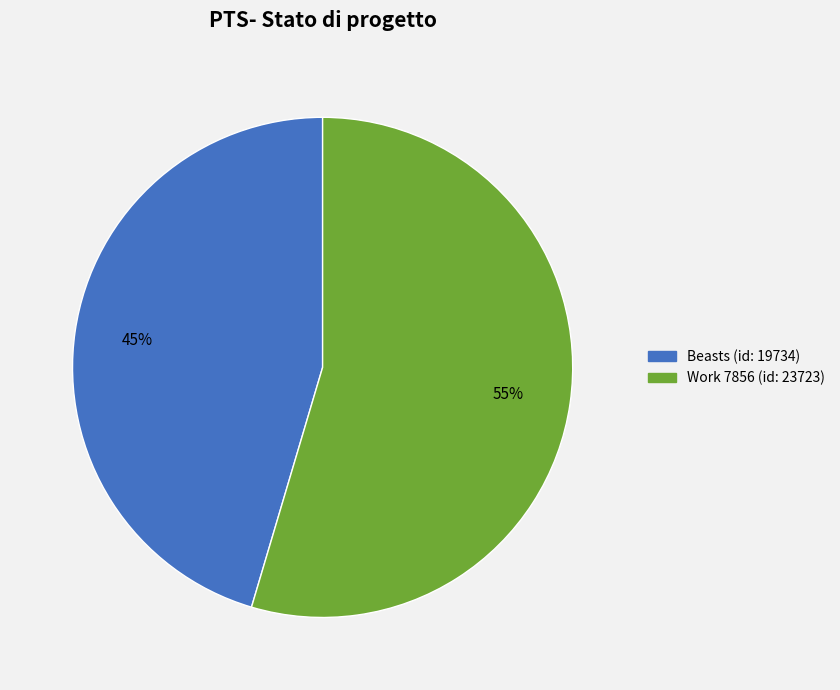

Which slice is the largest?

Work 7856 (id: 23723)